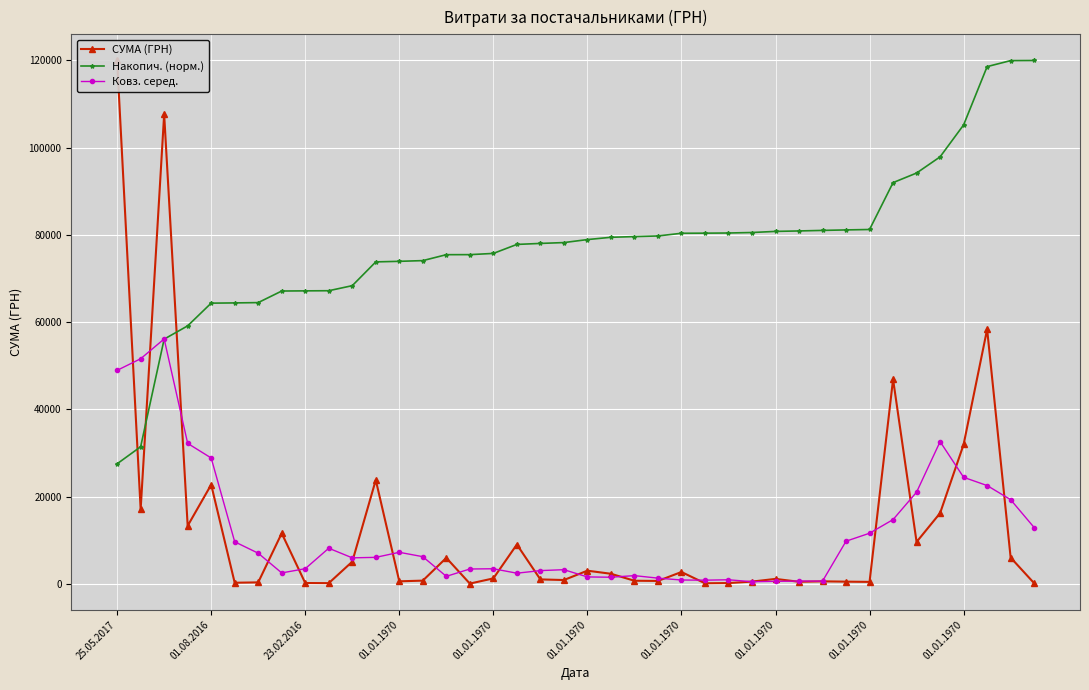

What is the minimum value for СУМА (ГРН)?

37.5